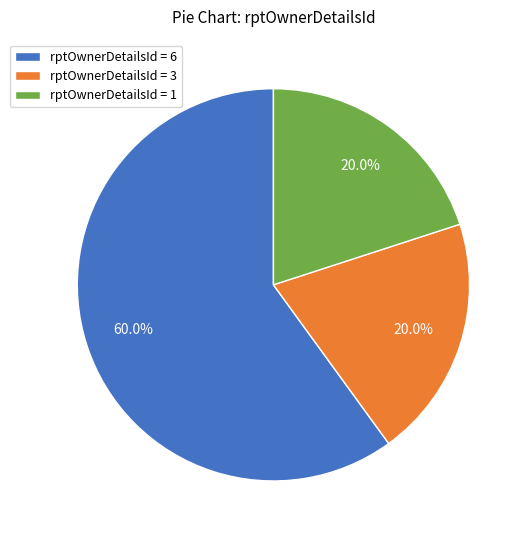

Do rptOwnerDetailsId = 1 and rptOwnerDetailsId = 6 together represent more than half of the pie?

Yes